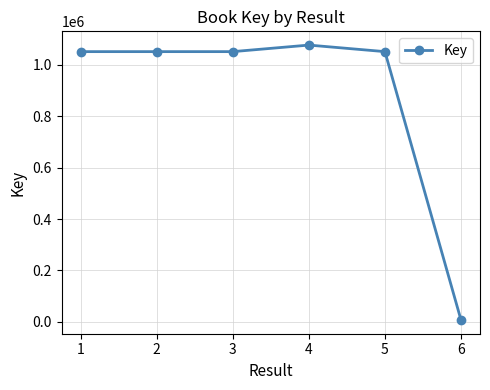

What is the difference between the second highest and minimum values?

1043237